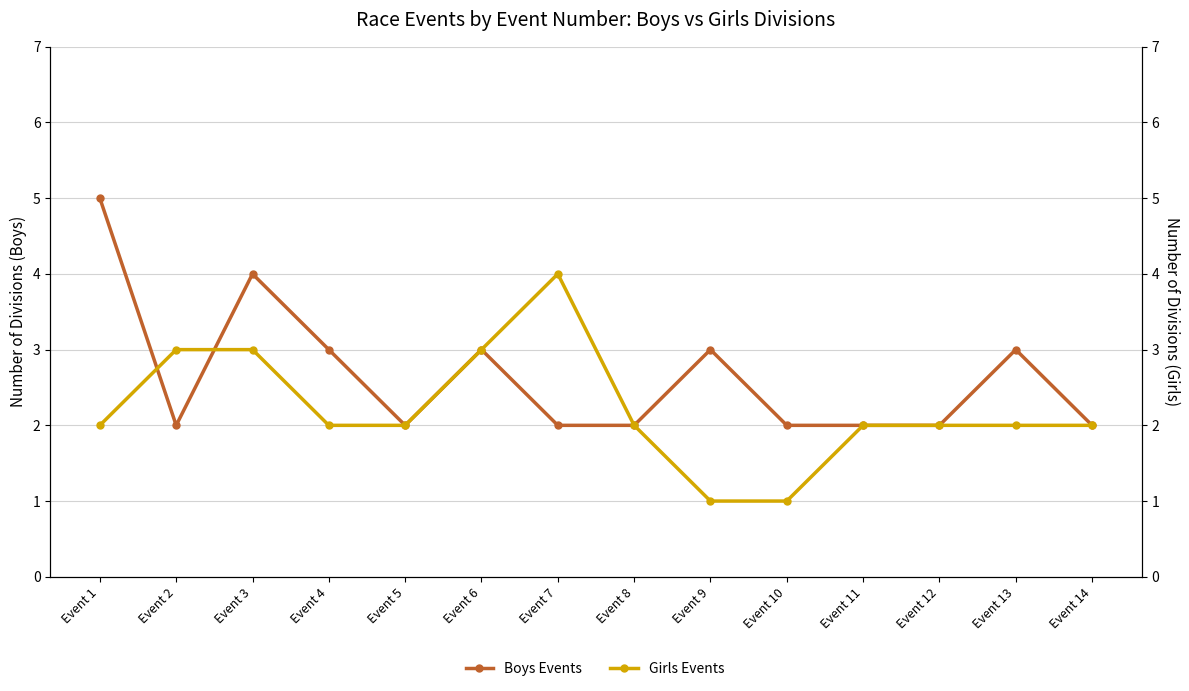

Reading left to right, transcribe all the data shown in this chart.

Boys Events: Event 1=5	Event 2=2	Event 3=4	Event 4=3	Event 5=2	Event 6=3	Event 7=2	Event 8=2	Event 9=3	Event 10=2	Event 11=2	Event 12=2	Event 13=3	Event 14=2
Girls Events: Event 1=2	Event 2=3	Event 3=3	Event 4=2	Event 5=2	Event 6=3	Event 7=4	Event 8=2	Event 9=1	Event 10=1	Event 11=2	Event 12=2	Event 13=2	Event 14=2